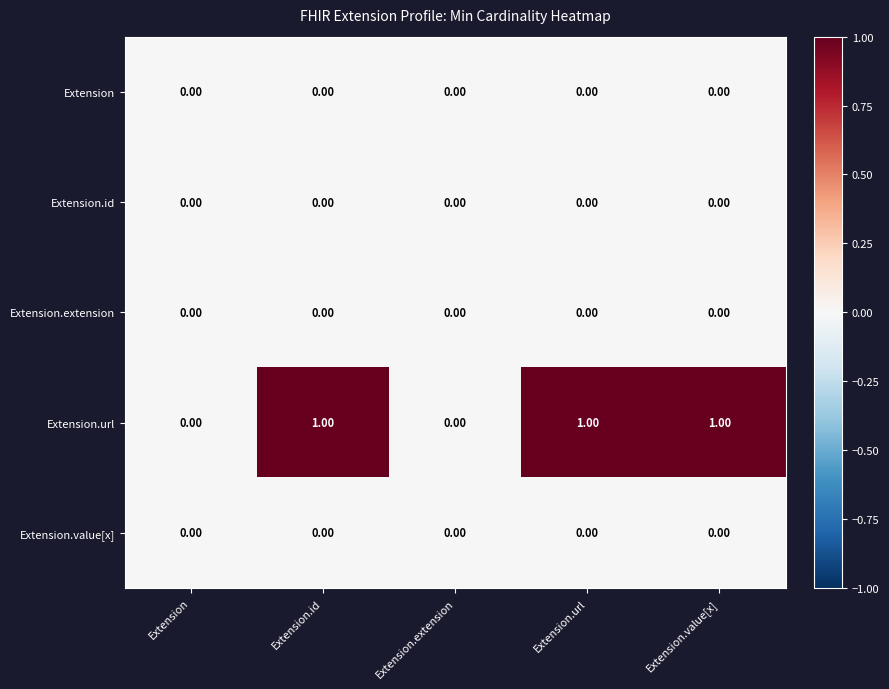

Which series has the largest total across all categories?

Extension.url